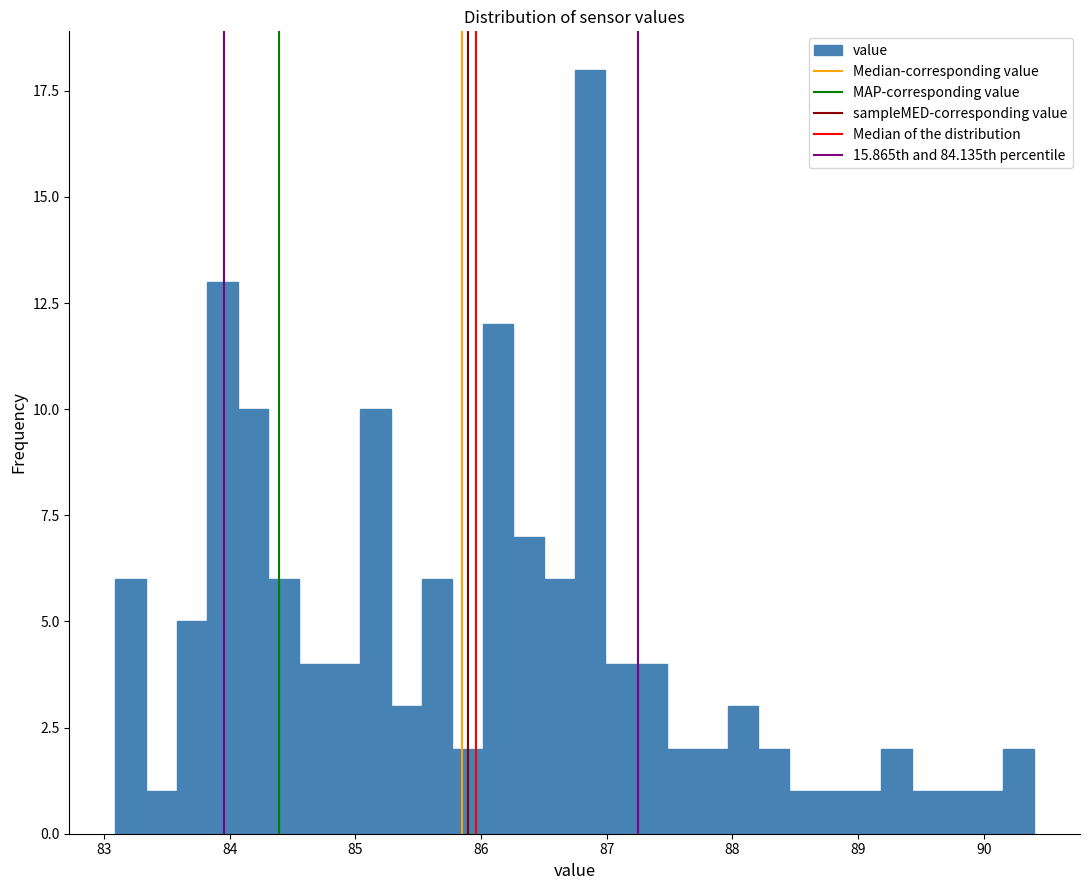

Around what value on the x-axis is the tallest bar? Give the approximate position of its centre, as read against the axis.

86.9